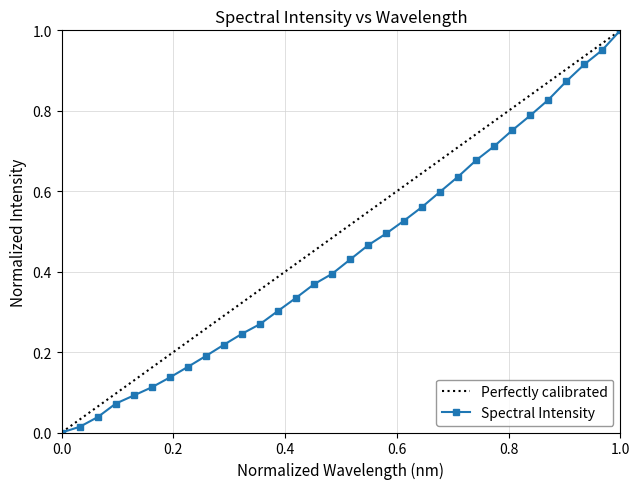

True or false: Spectral Intensity has more than 2 points higher than both neighbors.

False